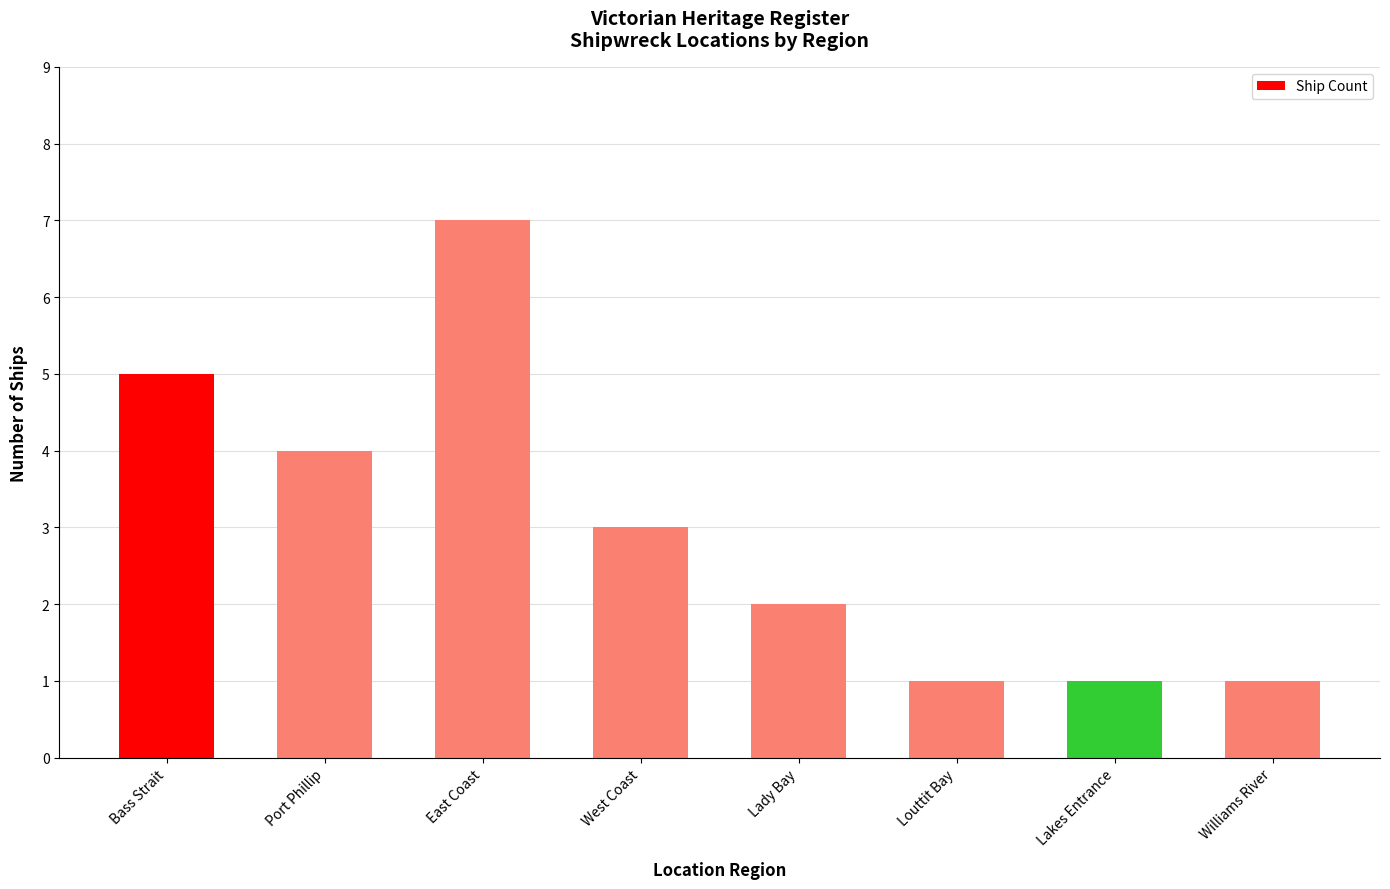

True or false: the data shows 2 at Lady Bay.

True